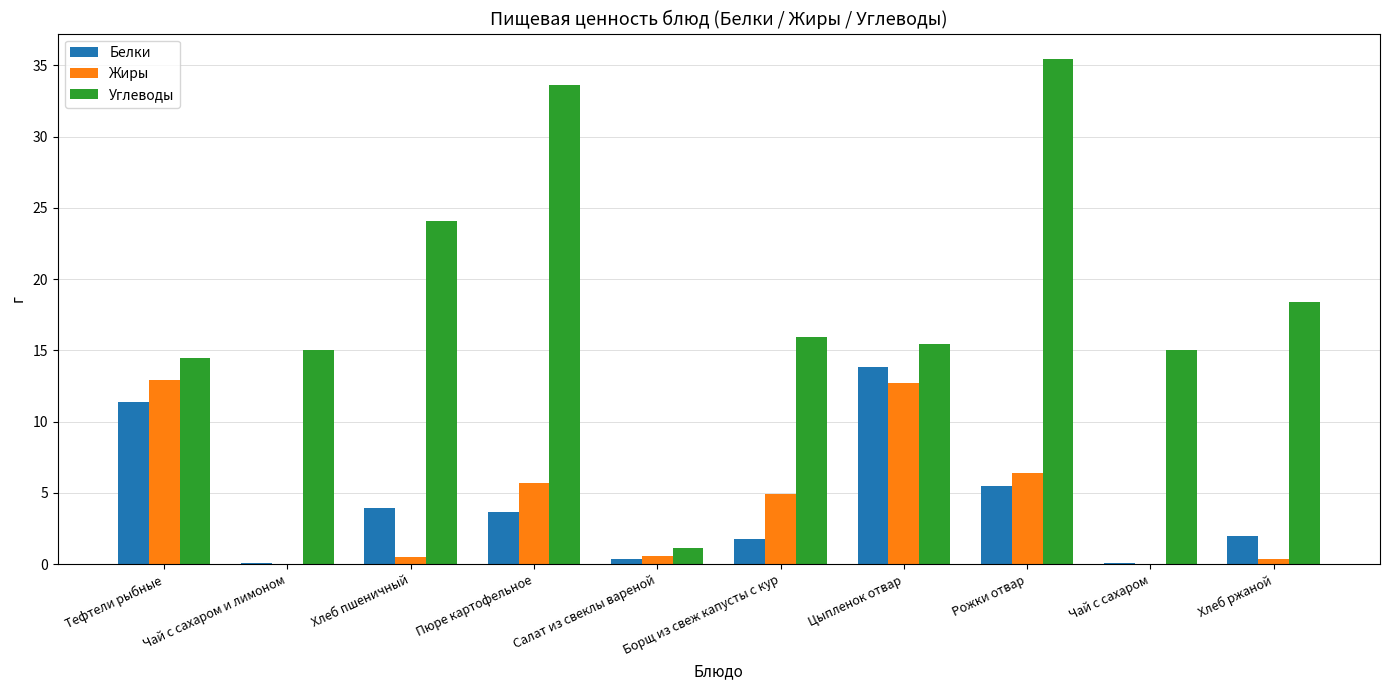

Between Цыпленок отвар and Рожки отвар, which series saw the biggest shift?

Углеводы